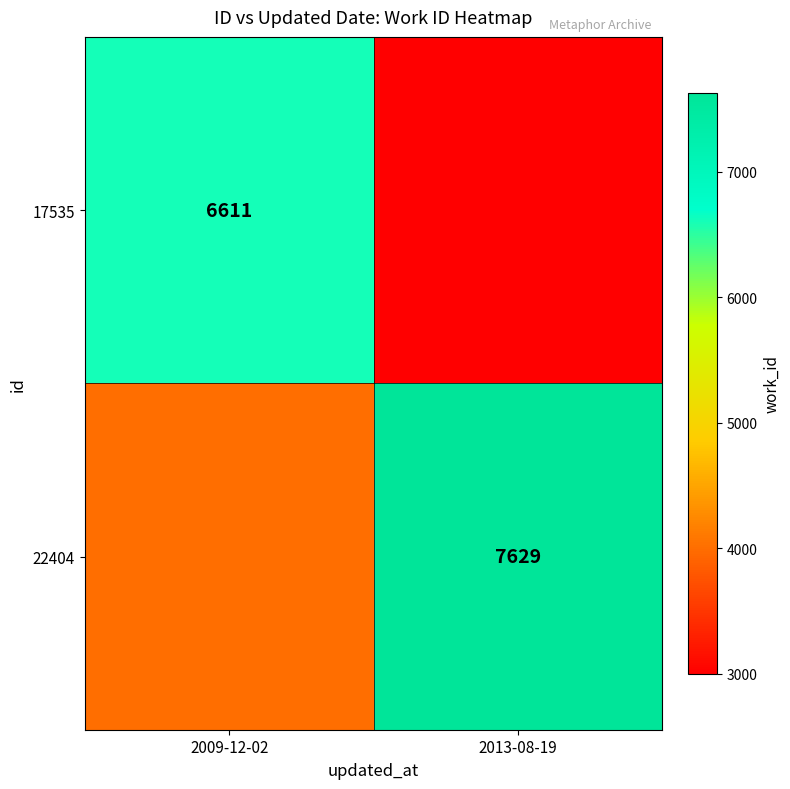

Is the value of 22404 at 2013-08-19 greater than the value of 17535 at 2009-12-02?

Yes